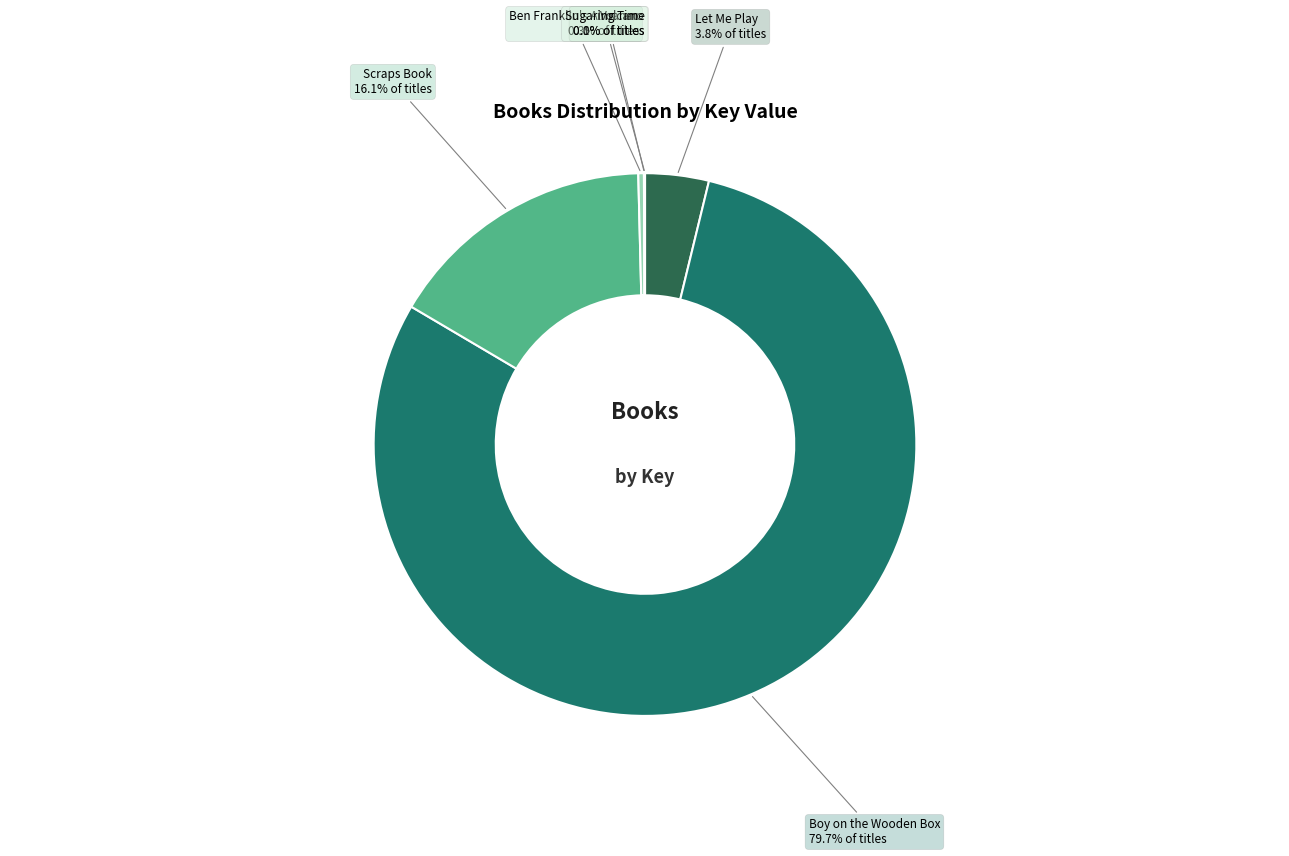

Between Boy on the Wooden Box and Scraps Book, which is larger?

Boy on the Wooden Box